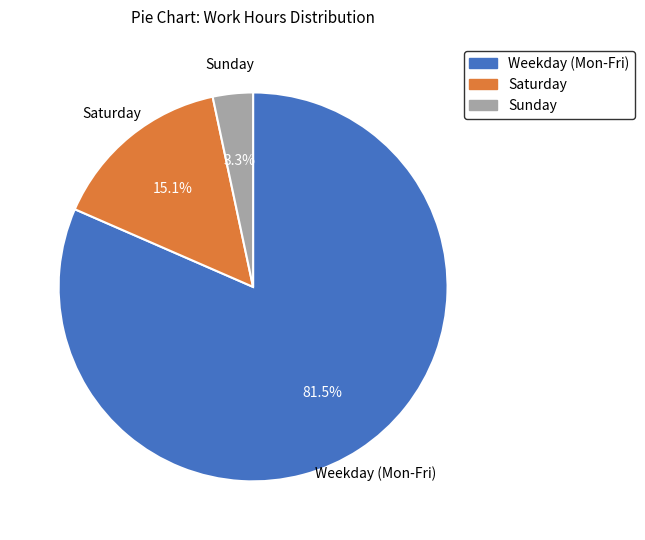

Does any single category account for the majority?

Yes